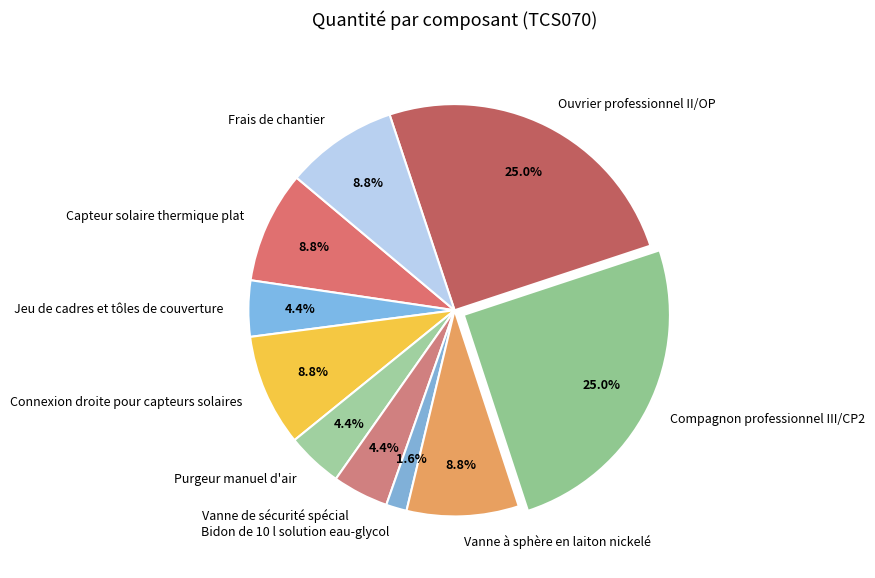

Combined, do Vanne de sécurité spécial and Frais de chantier account for over 50%?

No